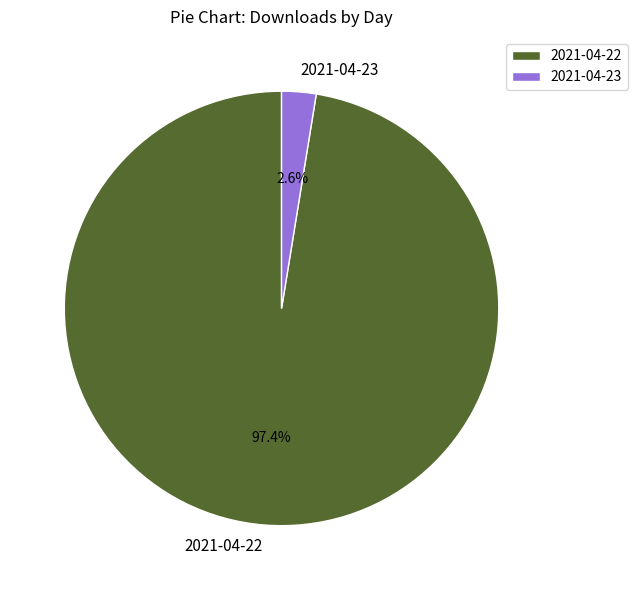

To the nearest percent, what is the combined percentage of 2021-04-22 and 2021-04-23?

100%